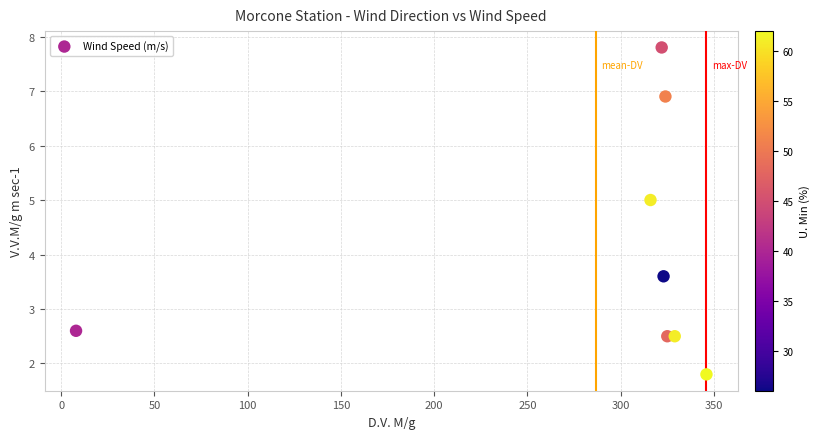

What Y value in the scatter plot is closest to 4?

3.6